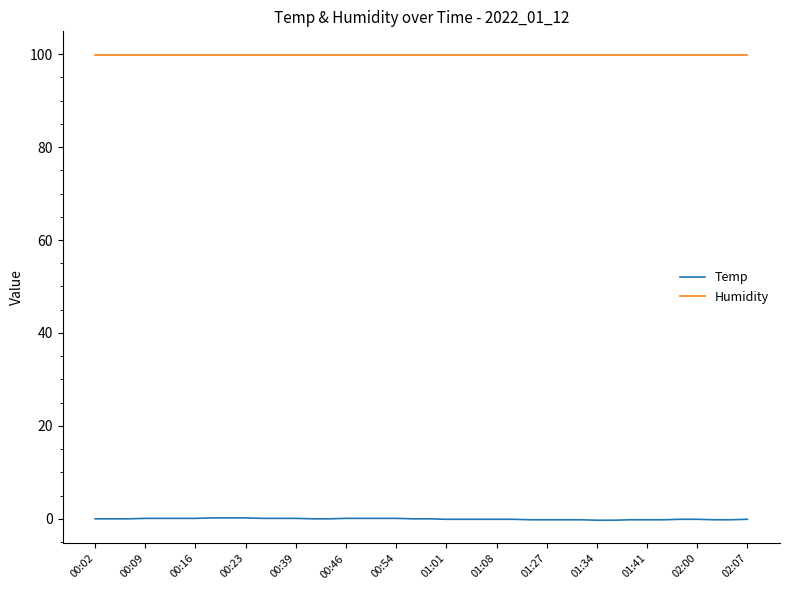

Rank the series by their maximum value, from lowest to highest.

Temp, Humidity